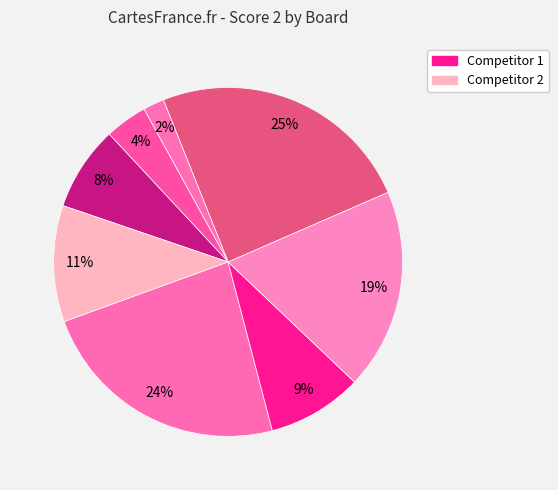

How many segments does this pie chart have?

8